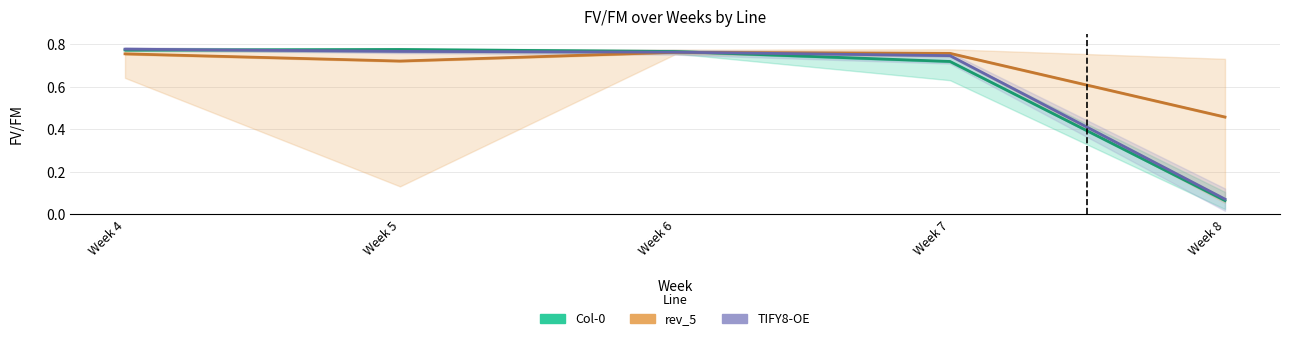

In rev_5, how many points are higher than both neighbors (excluding endpoints)?

1